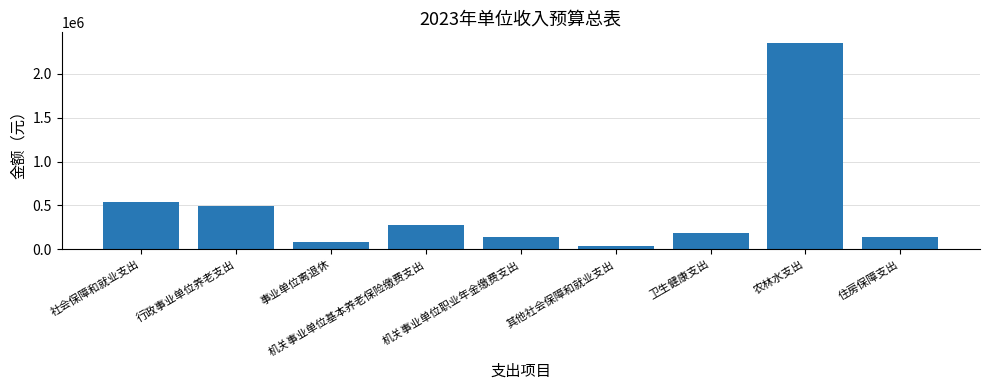

What is the maximum value shown in the chart?

2355800